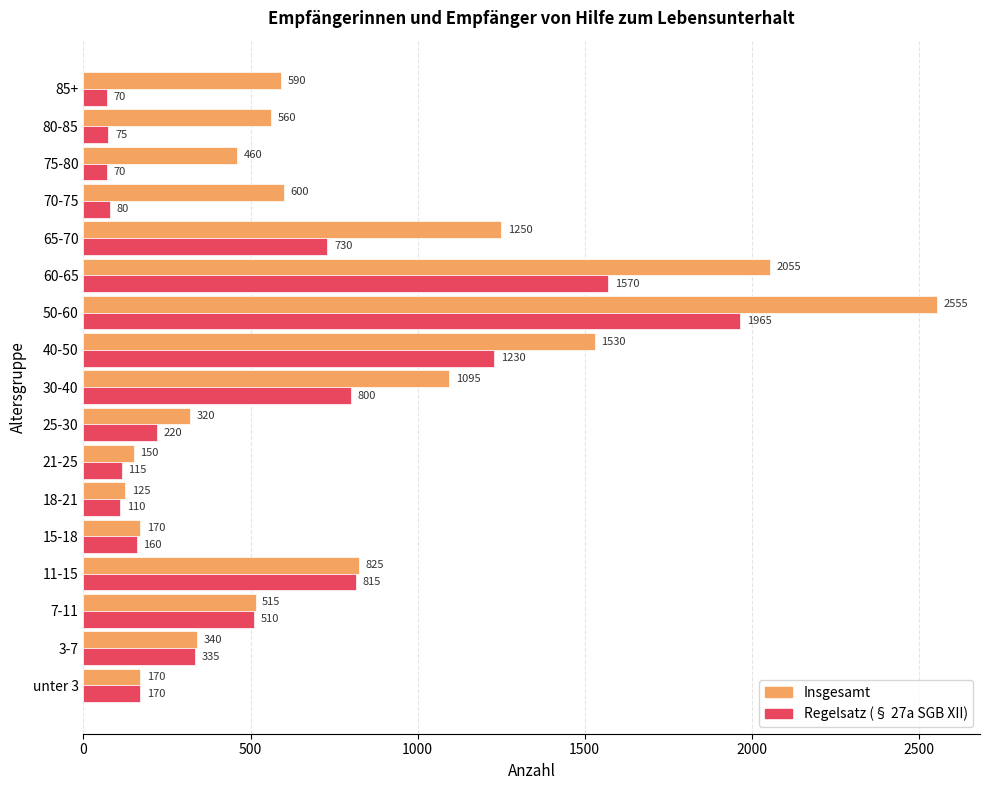

What is the spread (max minus min) of values at 15-18?

10